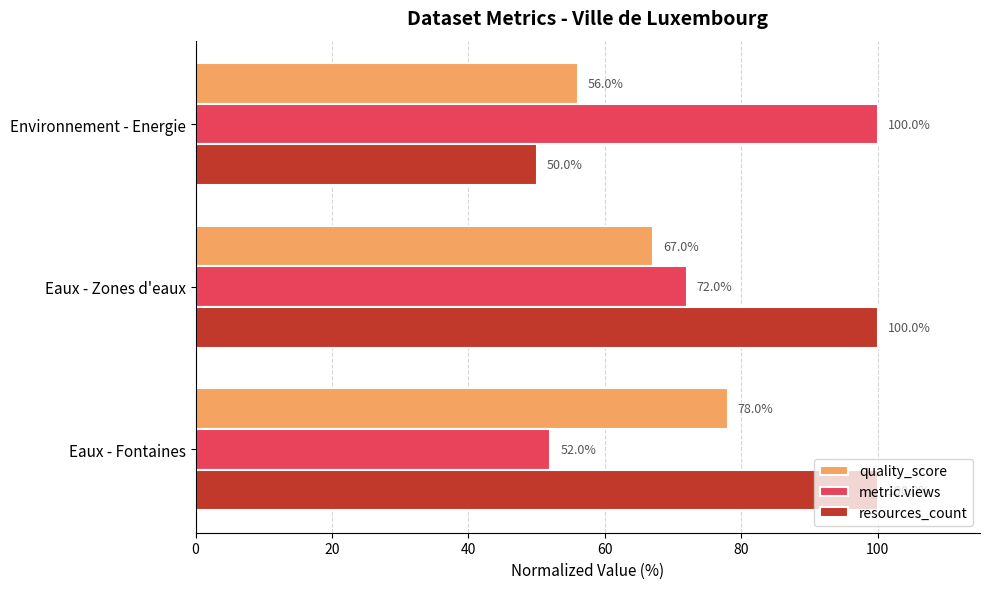

Count the number of categories in the chart.

3